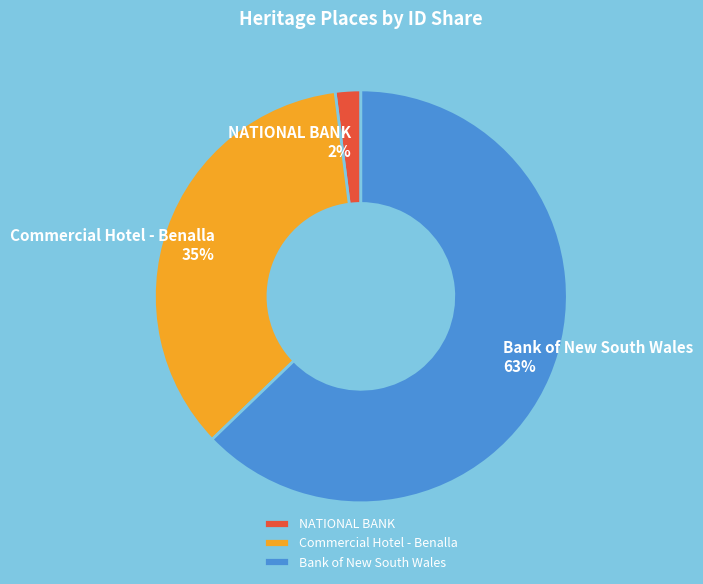

How many segments does this pie chart have?

3